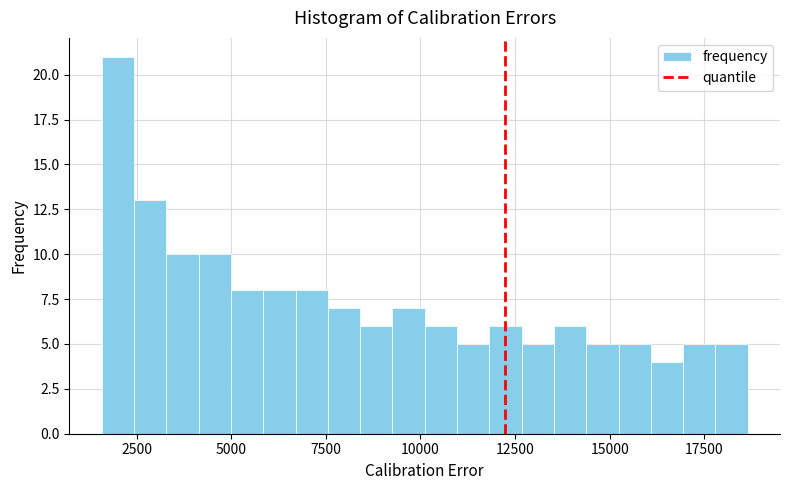

Around what value on the x-axis is the tallest bar? Give the approximate position of its centre, as read against the axis.

2000